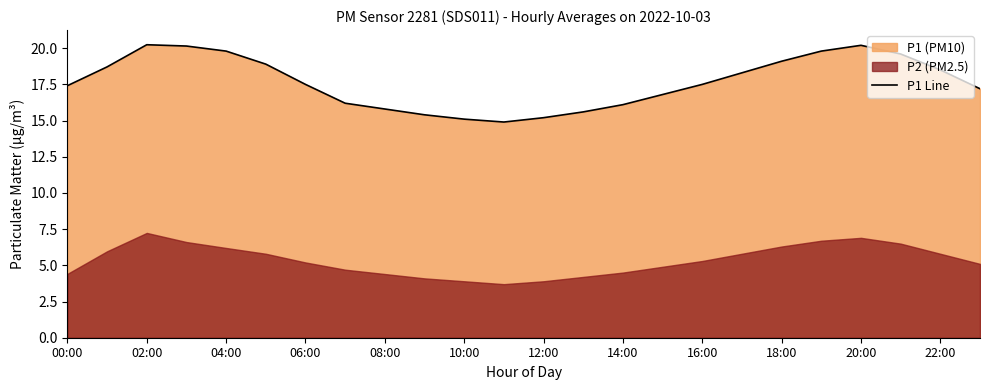

True or false: there are more than 0 points higher than both neighbors.

True